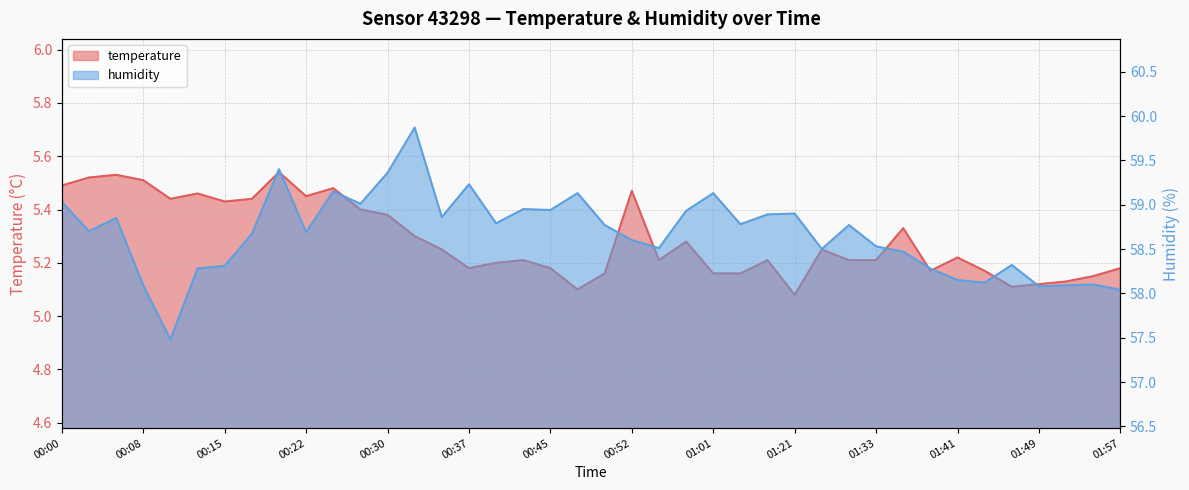

Rank the categories by humidity value from lowest to highest.

00:10, 01:57, 01:49, 00:08, 01:52, 01:55, 01:44, 01:41, 00:13, 01:38, 00:15, 01:46, 01:36, 01:27, 00:55, 01:33, 00:52, 00:17, 00:22, 00:03, 00:50, 01:30, 01:16, 00:40, 00:05, 00:35, 01:18, 01:21, 00:58, 00:45, 00:42, 00:27, 00:00, 00:47, 01:01, 00:25, 00:37, 00:30, 00:20, 00:32